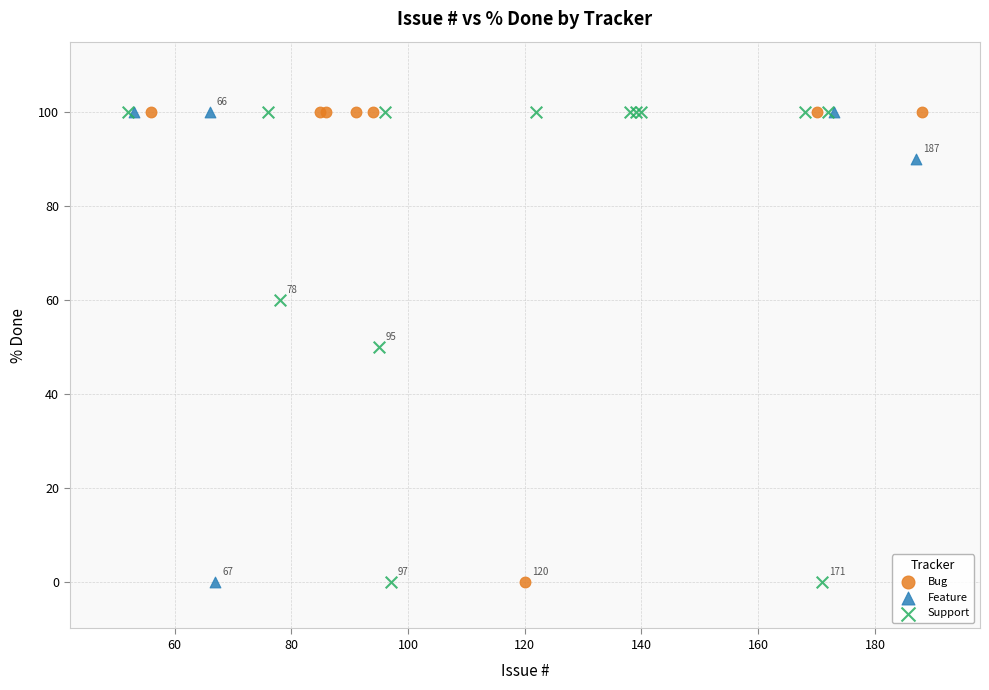

What are all the series names shown in the legend?

Bug, Feature, Support